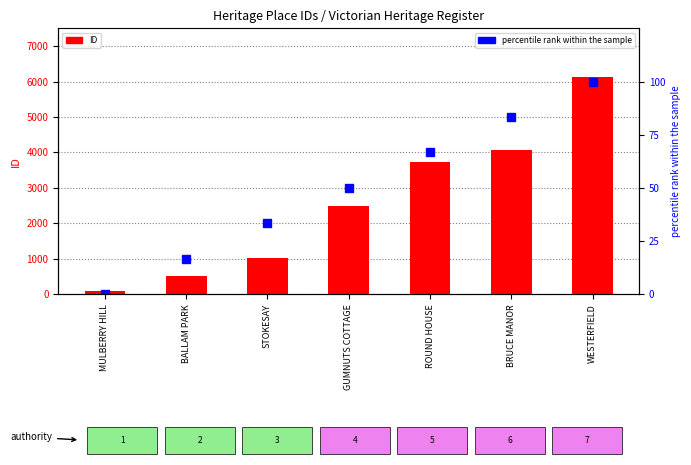

What are all the series names shown in the legend?

ID, percentile rank within the sample